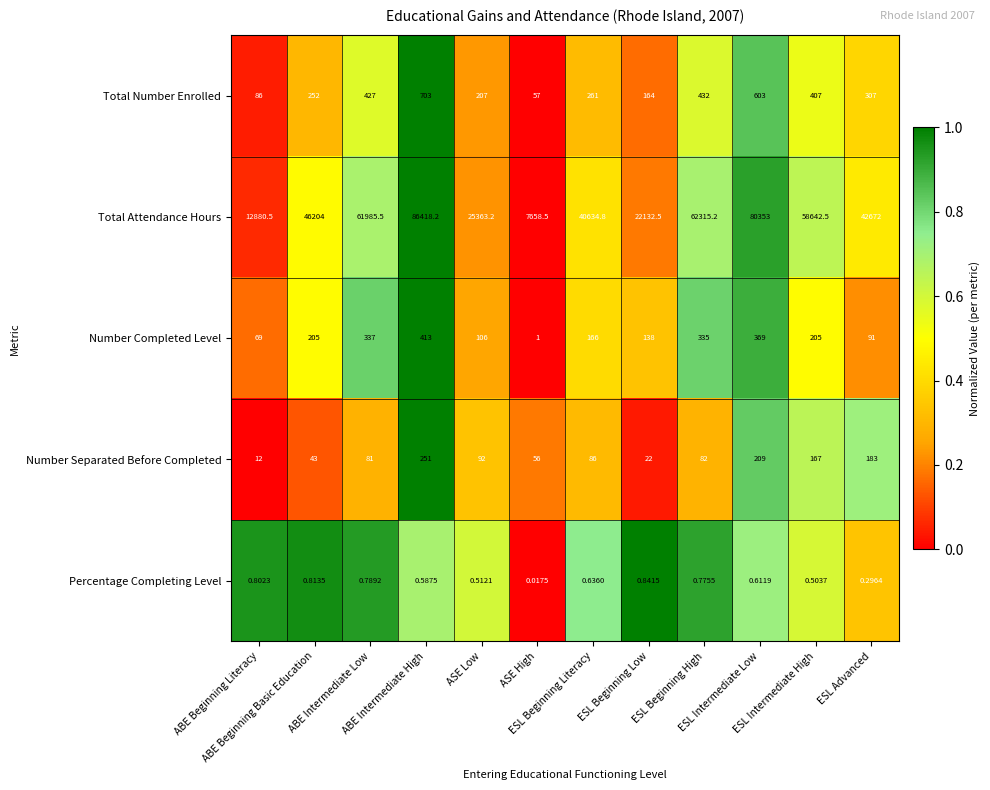

Rank the series by their maximum value, from lowest to highest.

Percentage Completing Level, Number Separated Before Completed, Number Completed Level, Total Number Enrolled, Total Attendance Hours